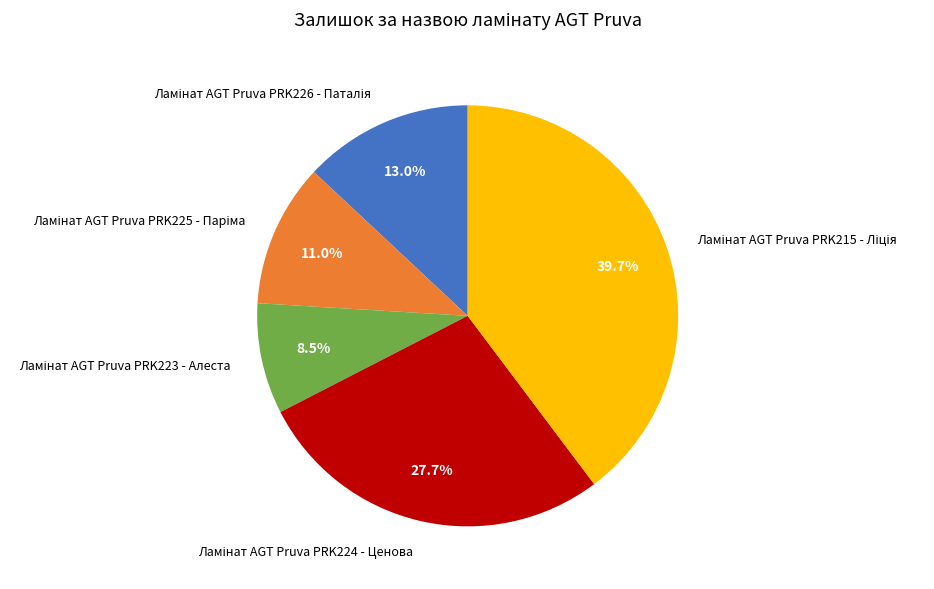

How many slices are in this pie chart?

5